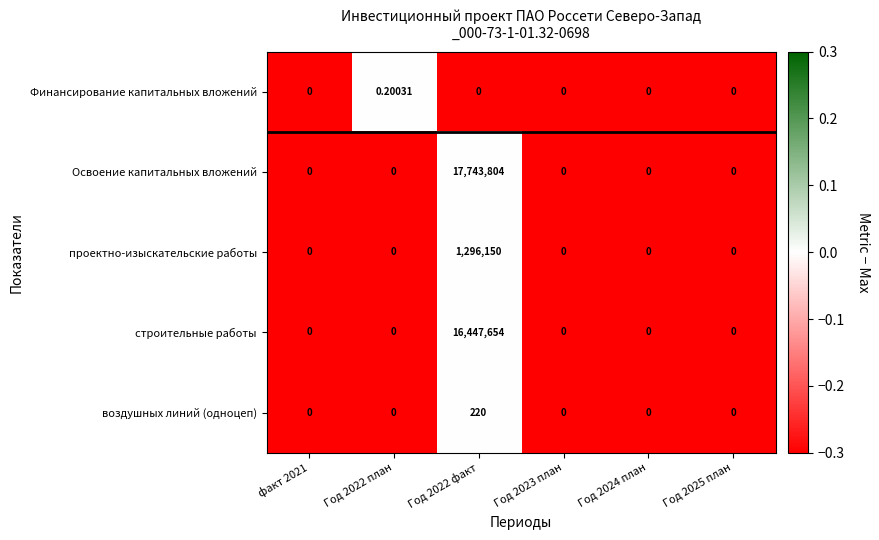

Which series has the largest total across all categories?

Освоение капитальных вложений